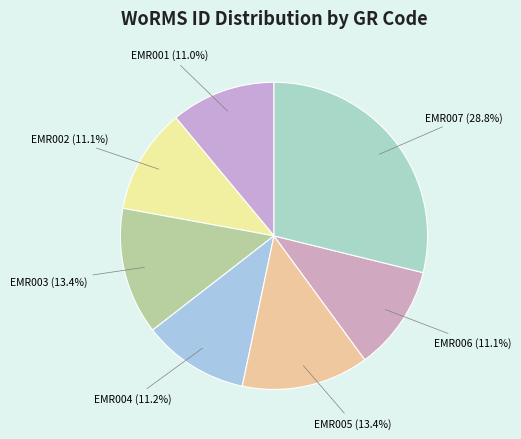

Is it true that EMR006 is 1% of the pie?

False